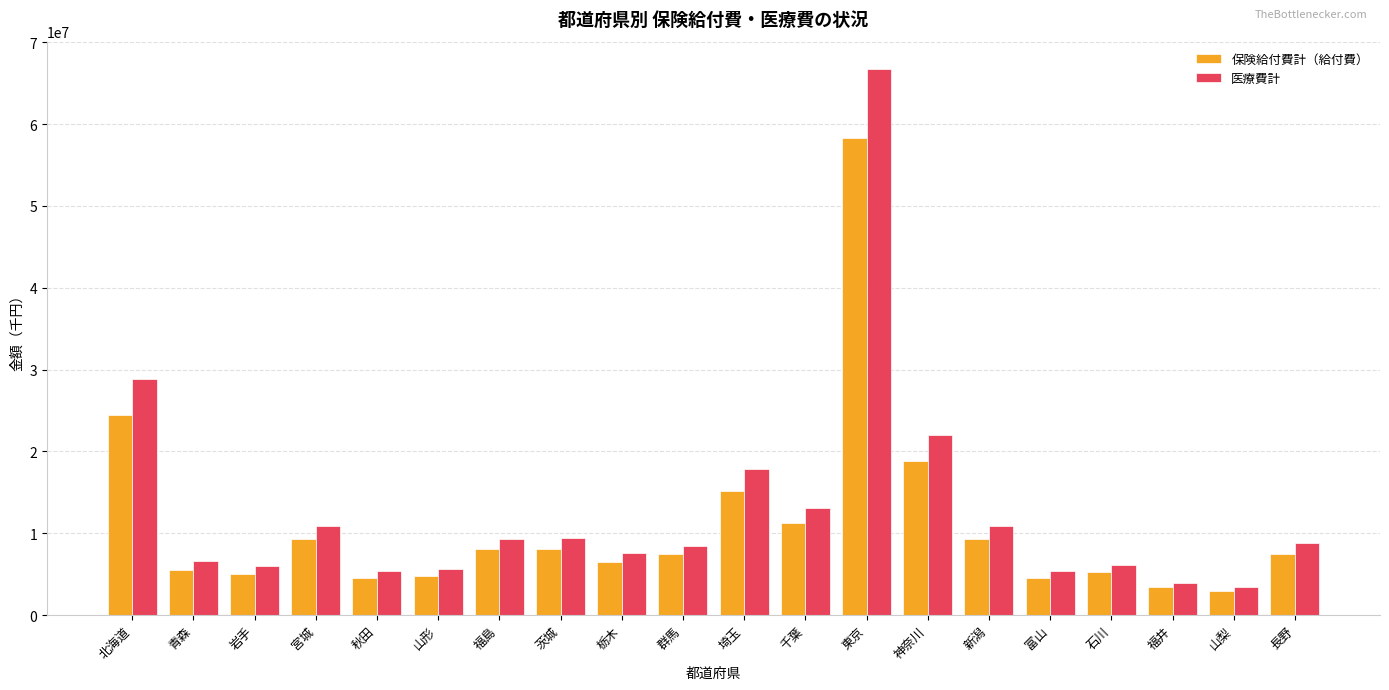

What is the maximum value shown in the chart?

66746996.9